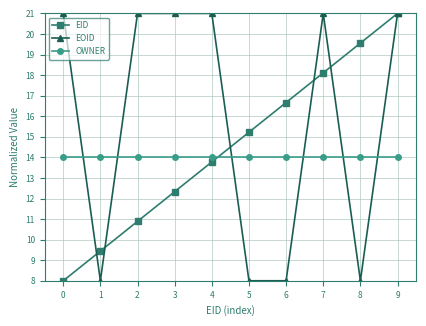

What is the difference between the EID values at 3 and 1?

2.9